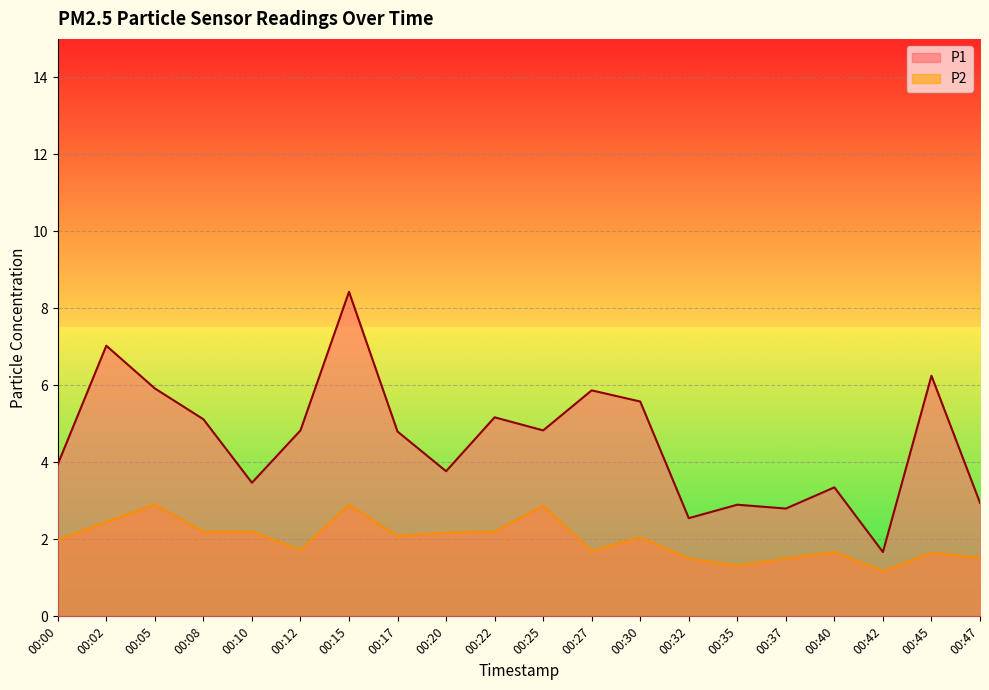

True or false: P1 and P2 cross at least once.

False